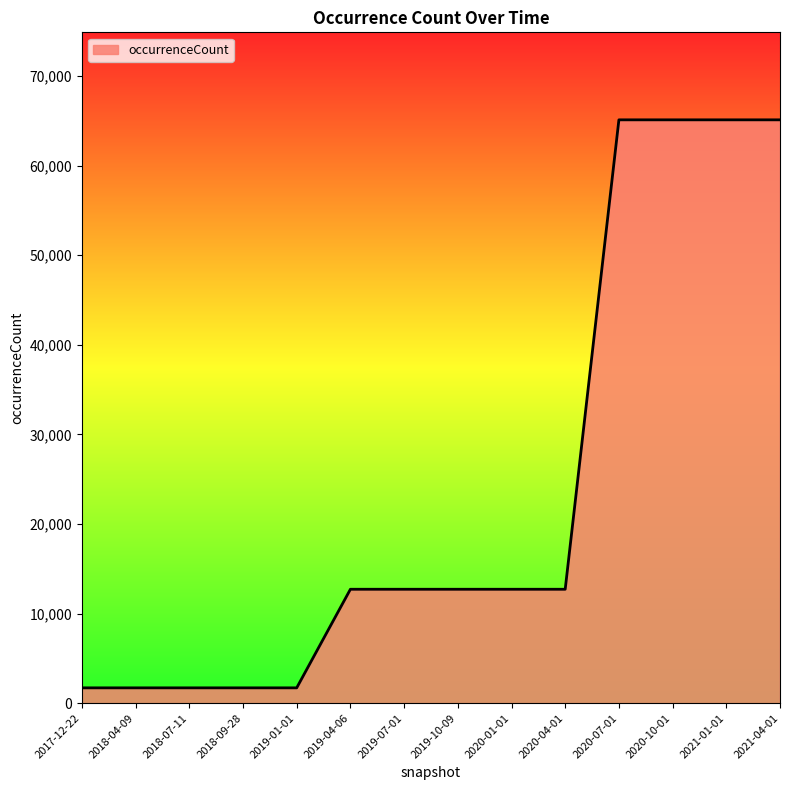

What is the minimum value shown in the chart?

1710